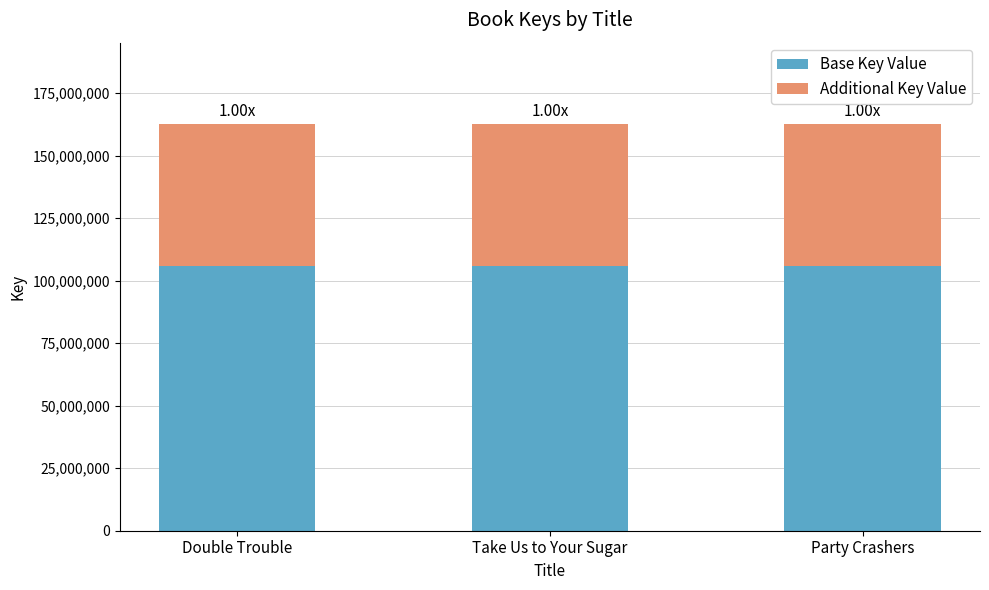

What is the total value across all series at Double Trouble?

162658027.0